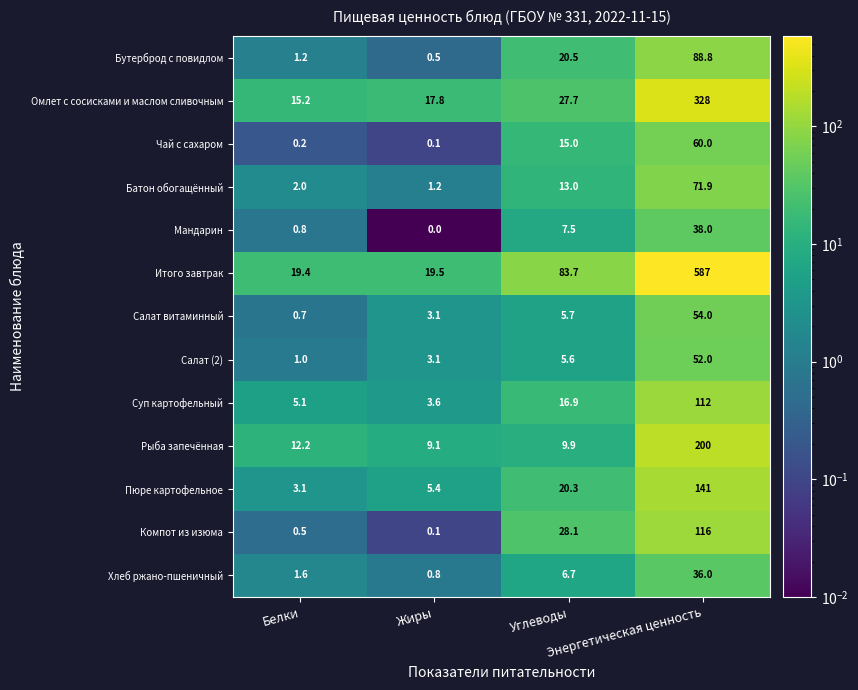

What is the highest value of the Батон обогащённый series?

71.9